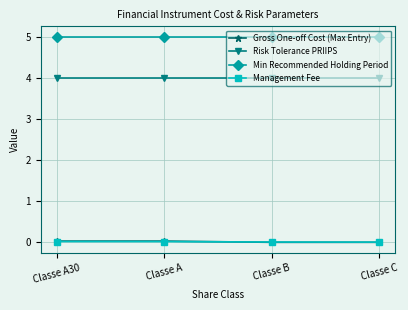

What is the highest value of the Min Recommended Holding Period series?

5.0